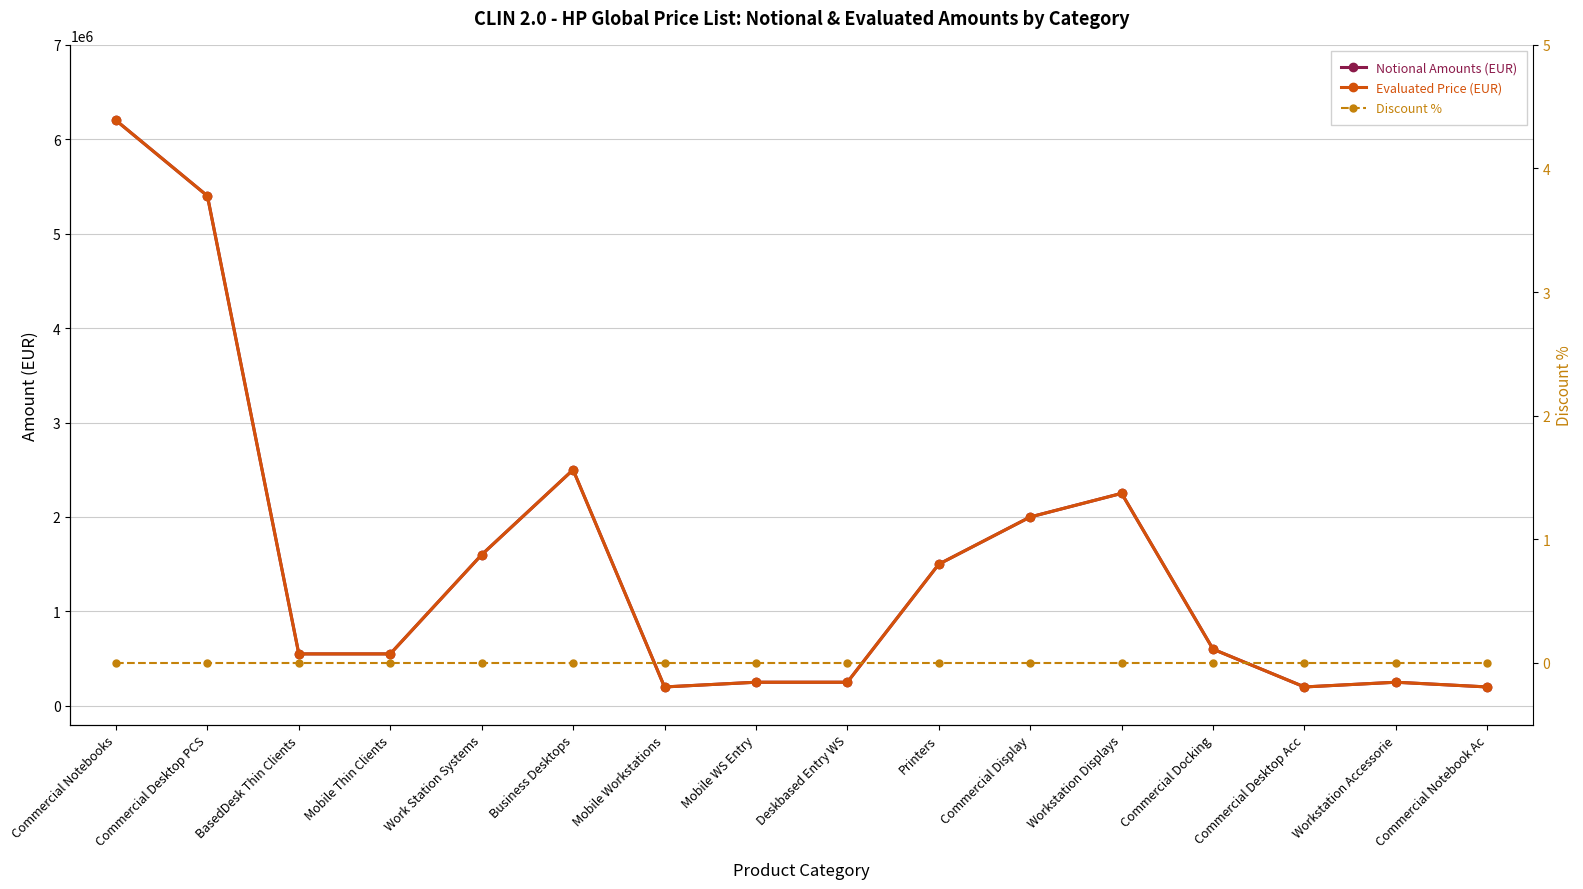

What is the sum of all Notional Amounts (EUR) values?

24500000